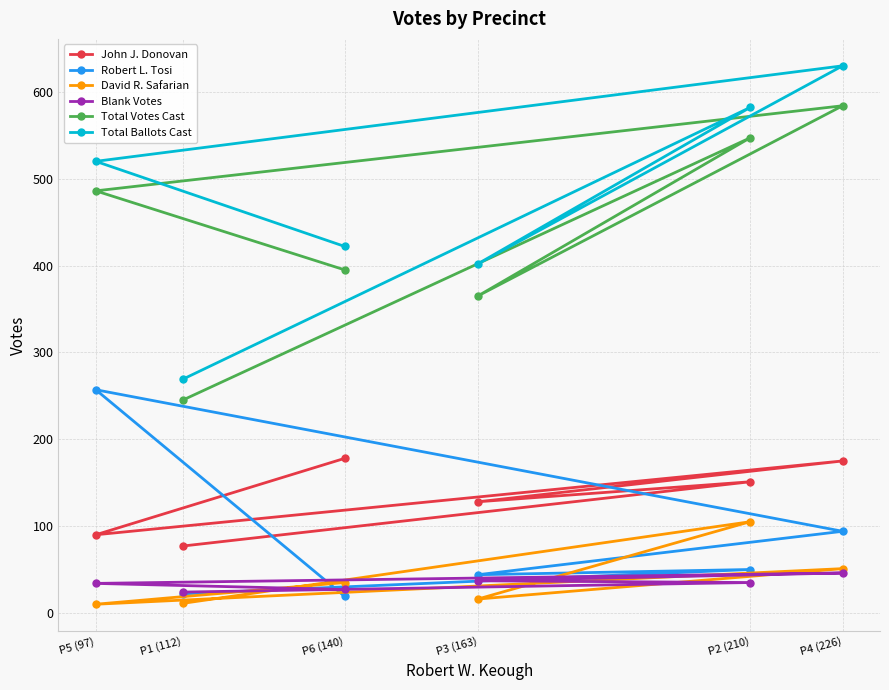

True or false: Robert L. Tosi and Total Ballots Cast cross at least once.

False